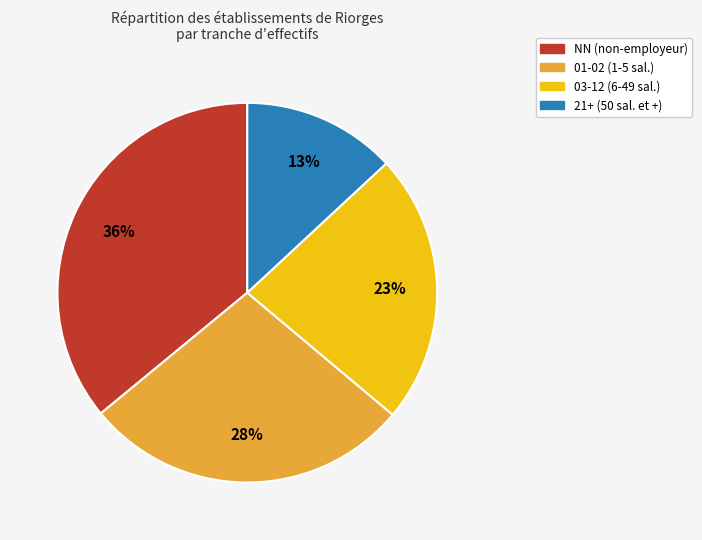

Is there any slice that represents more than half of the pie?

No